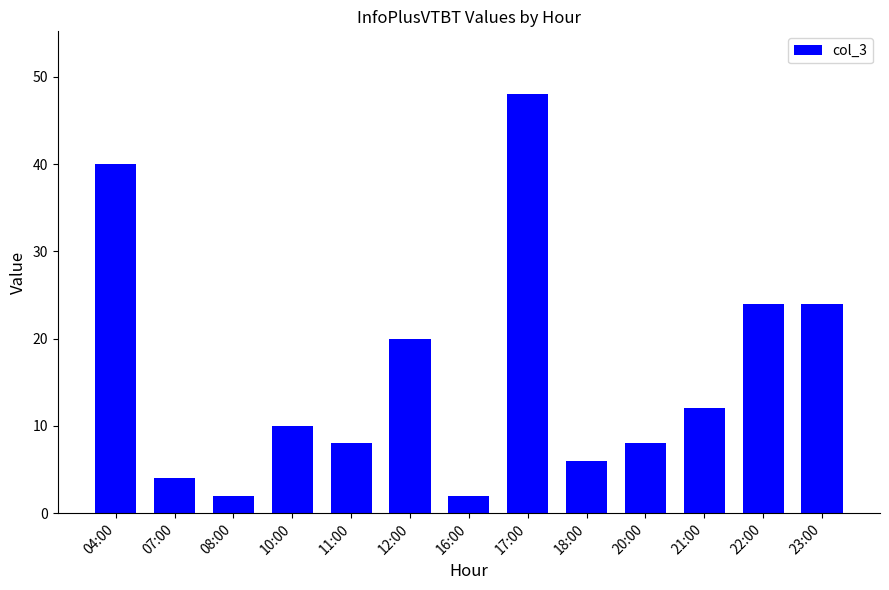

Which has a higher value, 20:00 or 17:00?

17:00